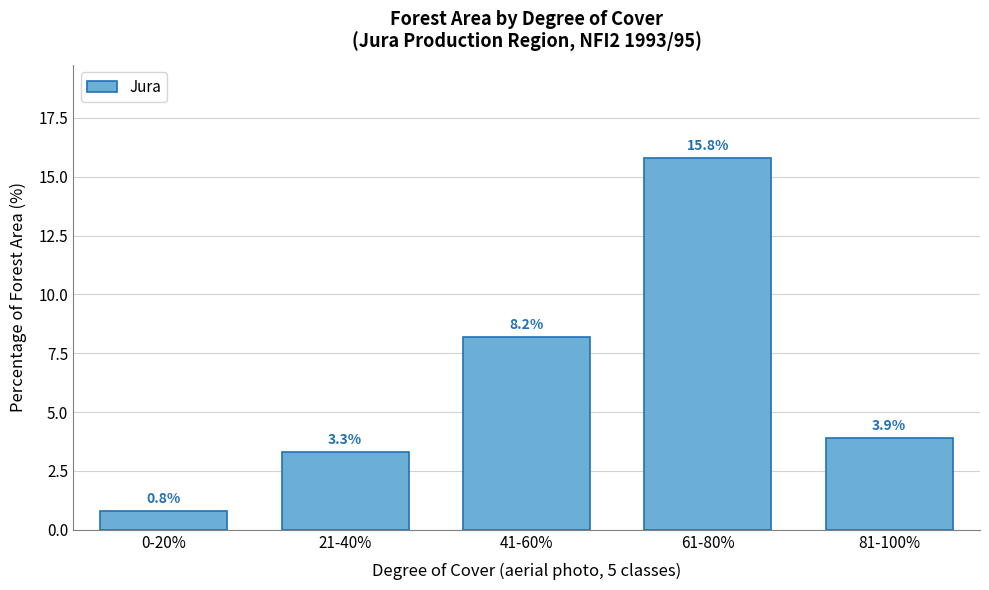

Reading right to left, transcribe all the data shown in this chart.

81-100%=3.9	61-80%=15.8	41-60%=8.2	21-40%=3.3	0-20%=0.8